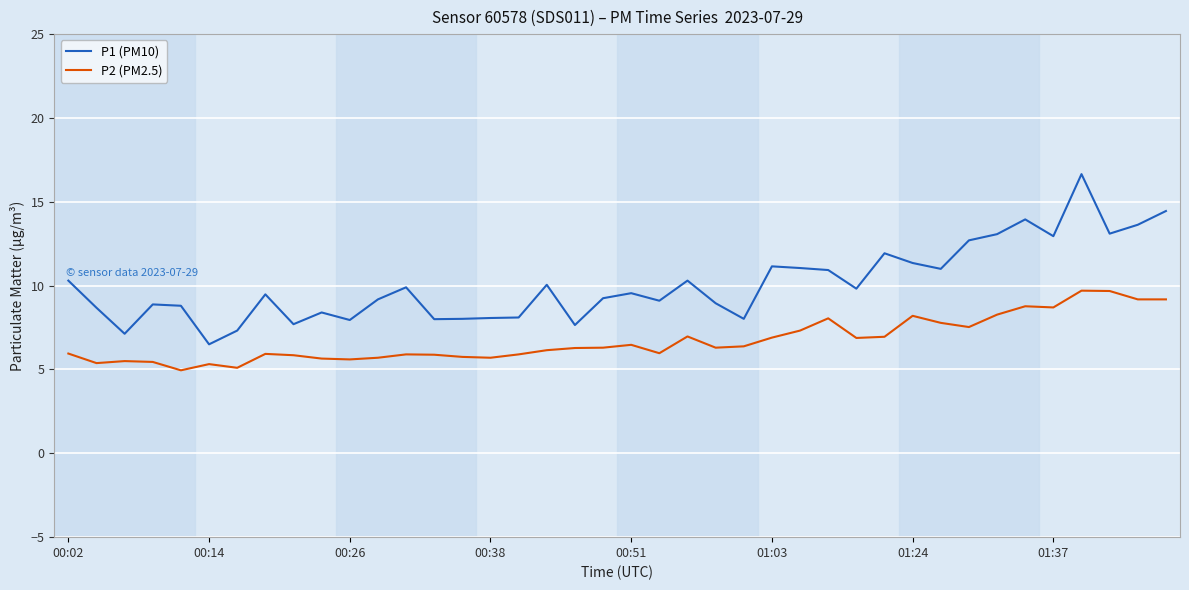

Which series has the largest total across all categories?

P1 (PM10)